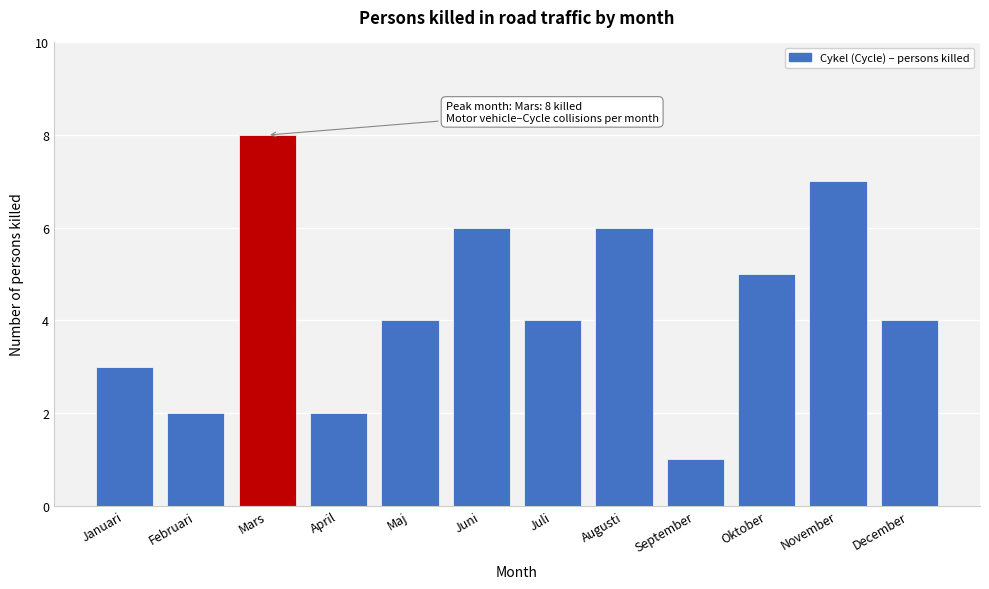

Reading left to right, transcribe all the data shown in this chart.

Januari=3	Februari=2	Mars=8	April=2	Maj=4	Juni=6	Juli=4	Augusti=6	September=1	Oktober=5	November=7	December=4